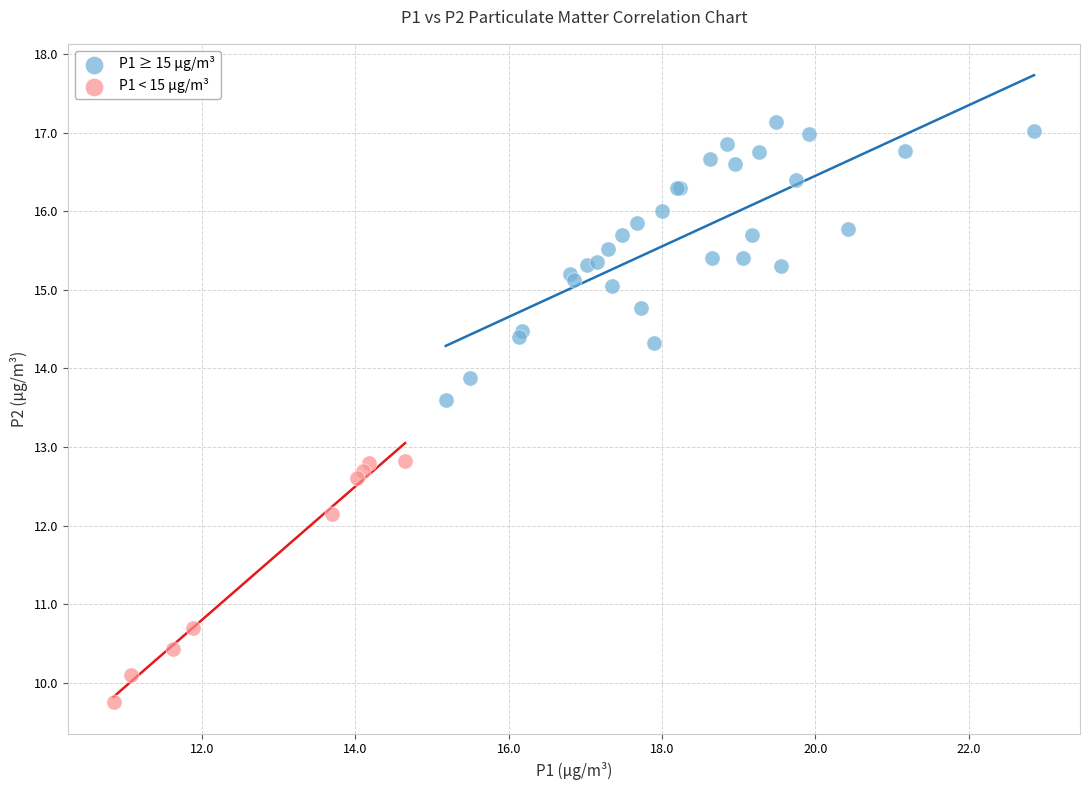

Which series reaches the minimum Y coordinate?

P1 < 15 µg/m³